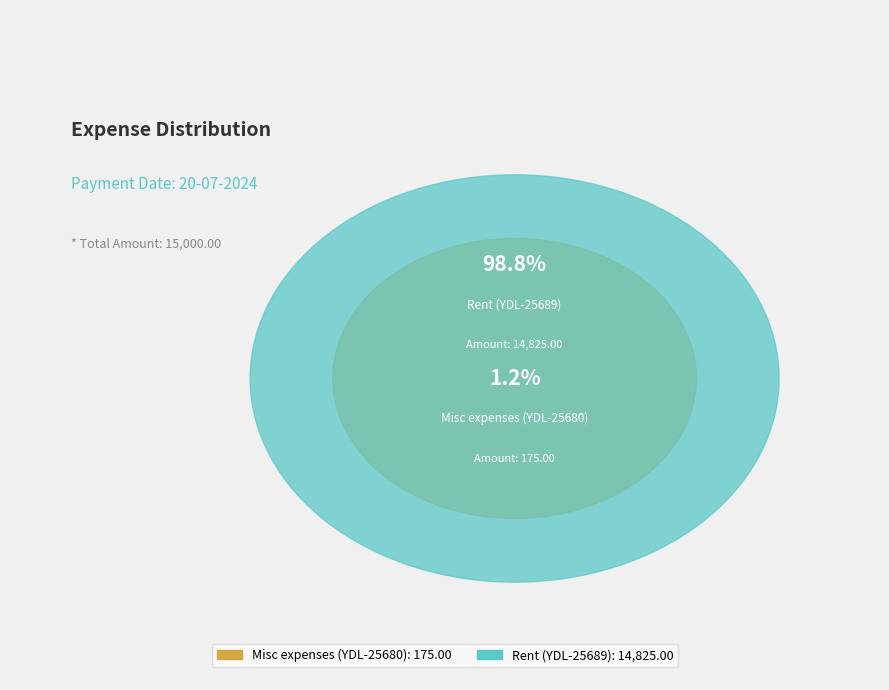

What percentage is the Misc expenses (YDL-25680) slice, to the nearest percent?

1%